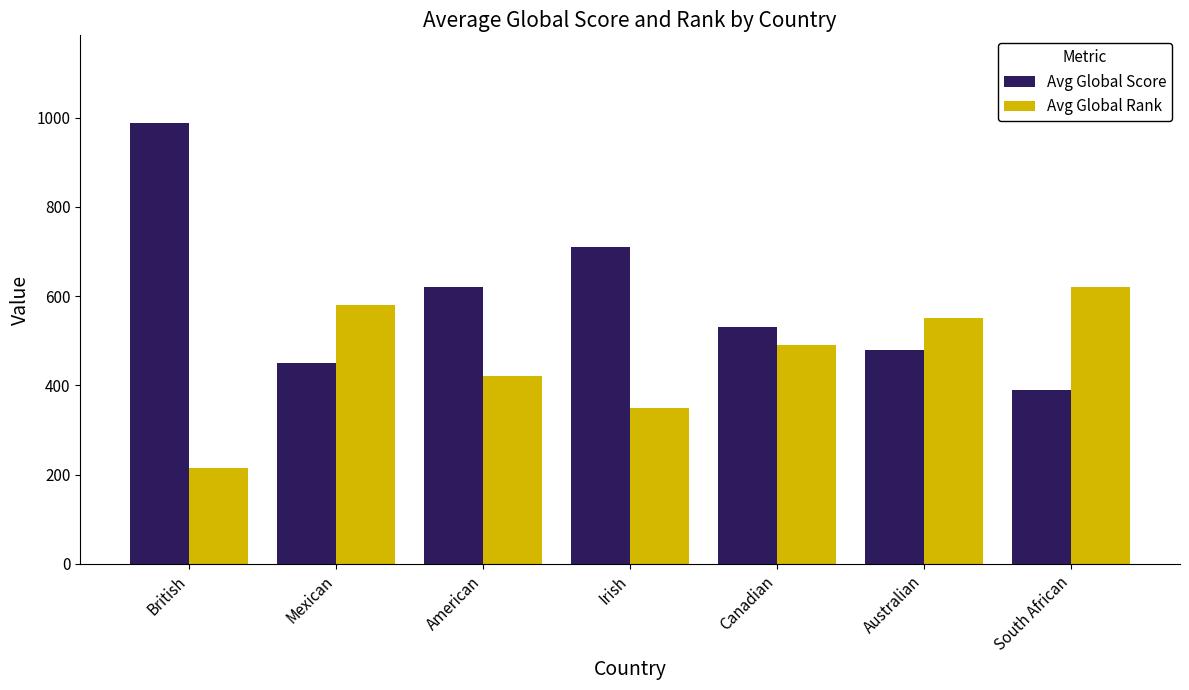

Reading right to left, what are all the values shown in this chart?

Avg Global Score: South African=390	Australian=480	Canadian=530	Irish=710	American=620	Mexican=450	British=987
Avg Global Rank: South African=620	Australian=550	Canadian=490	Irish=350	American=420	Mexican=580	British=214